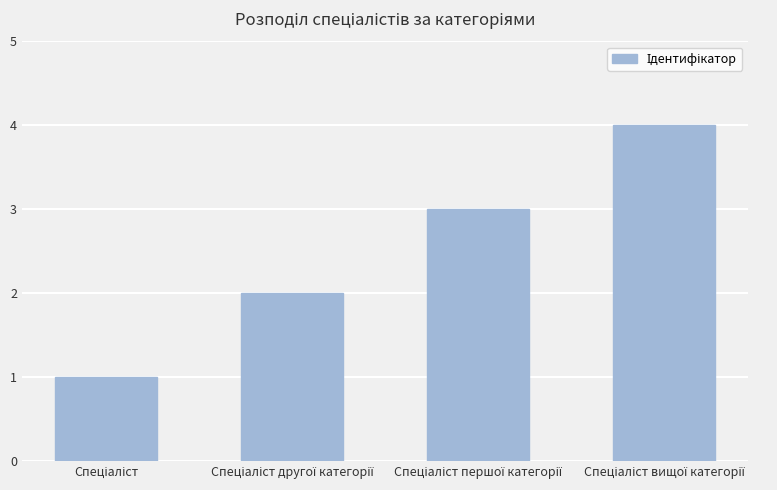

What is the greatest value displayed?

4